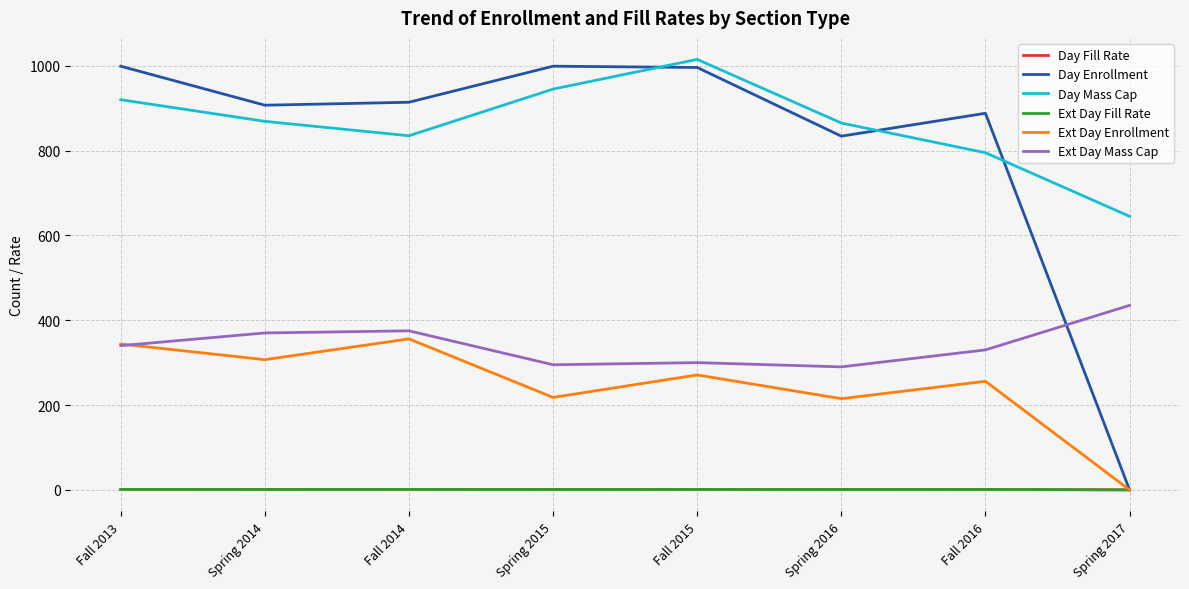

At which label is Day Enrollment closest to 499?

Spring 2016